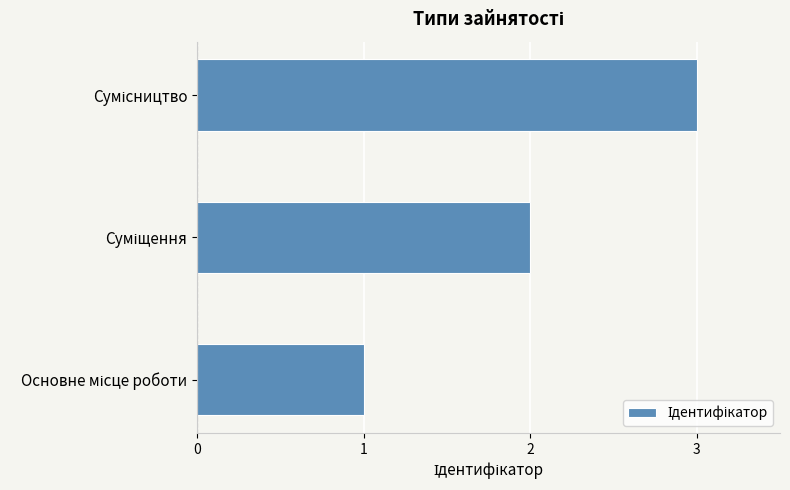

What is the greatest value displayed?

3